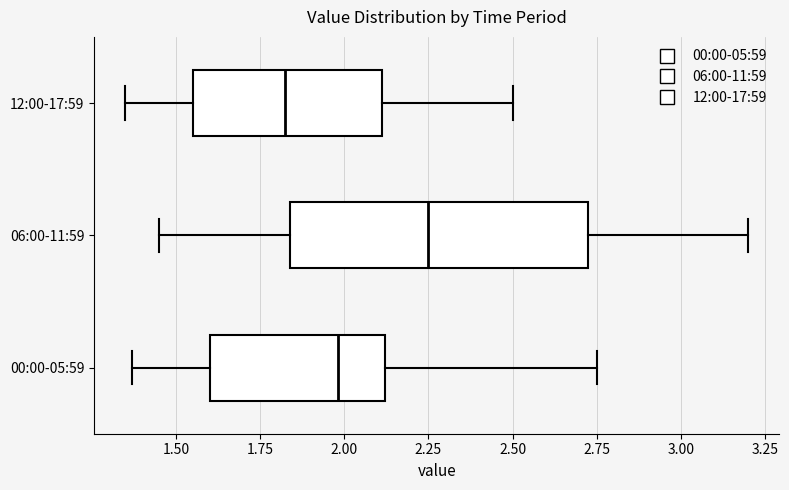

Comparing the boxes themselves (not the whiskers), which one is the widest?

06:00-11:59